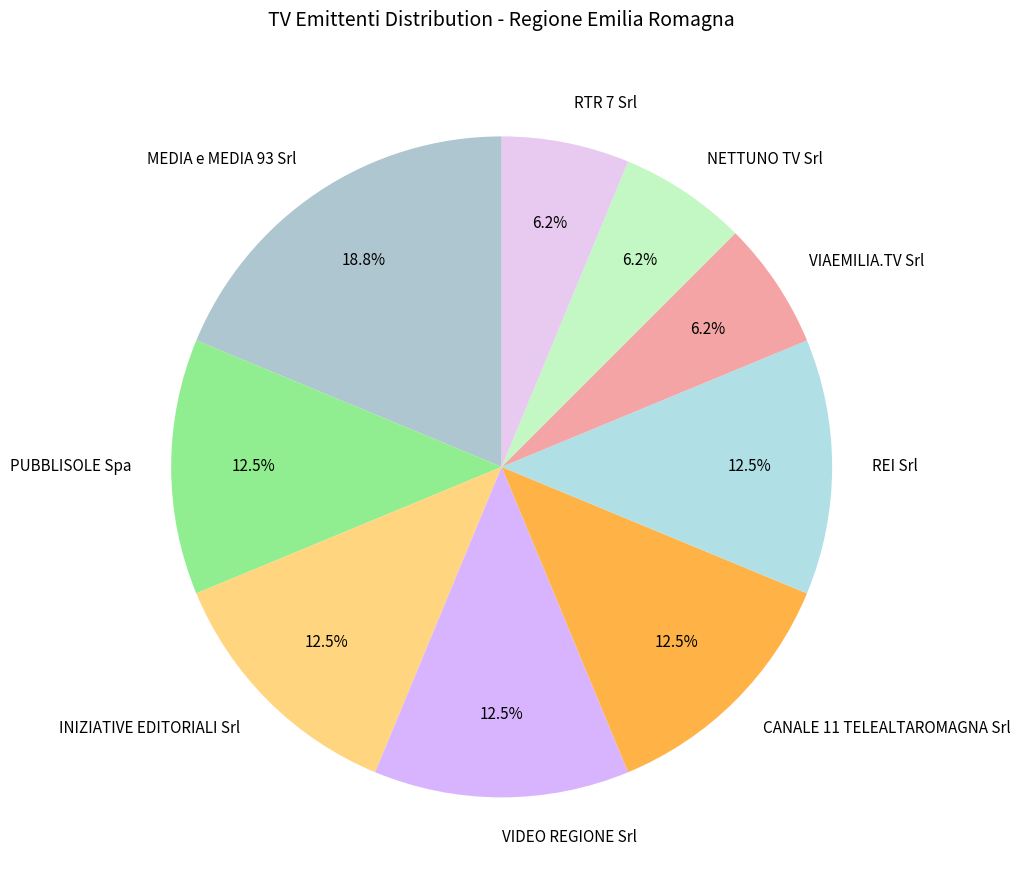

Count the number of slices in the pie.

9